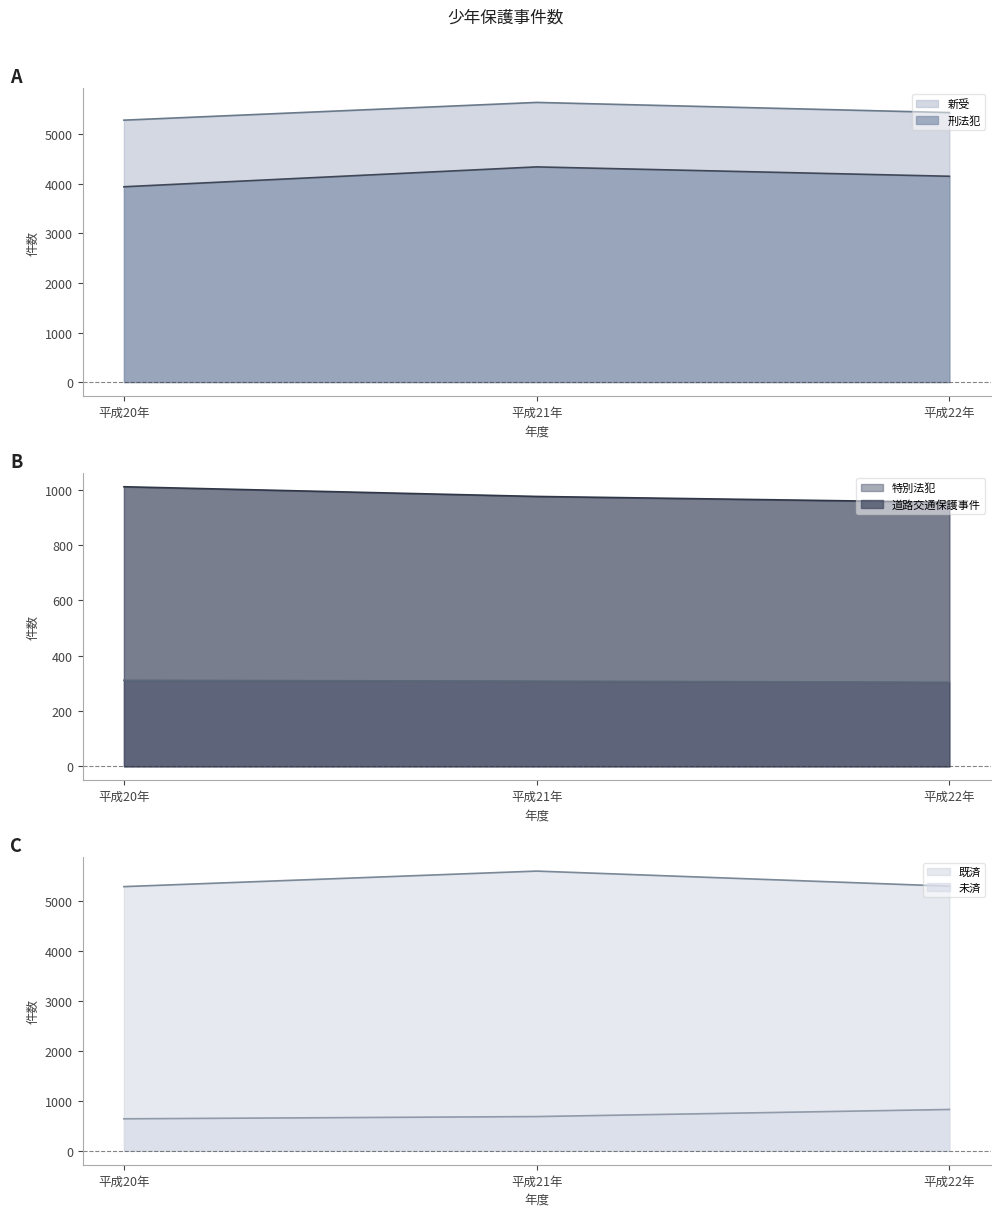

How many 新受 values are between 5285 and 5643?

3